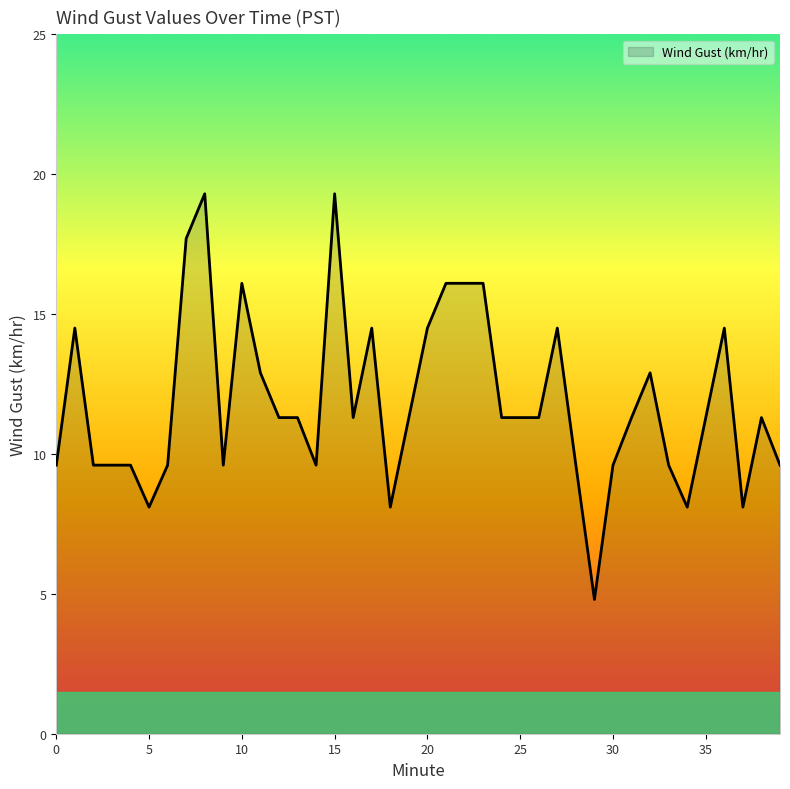

What is the minimum value shown in the chart?

4.8